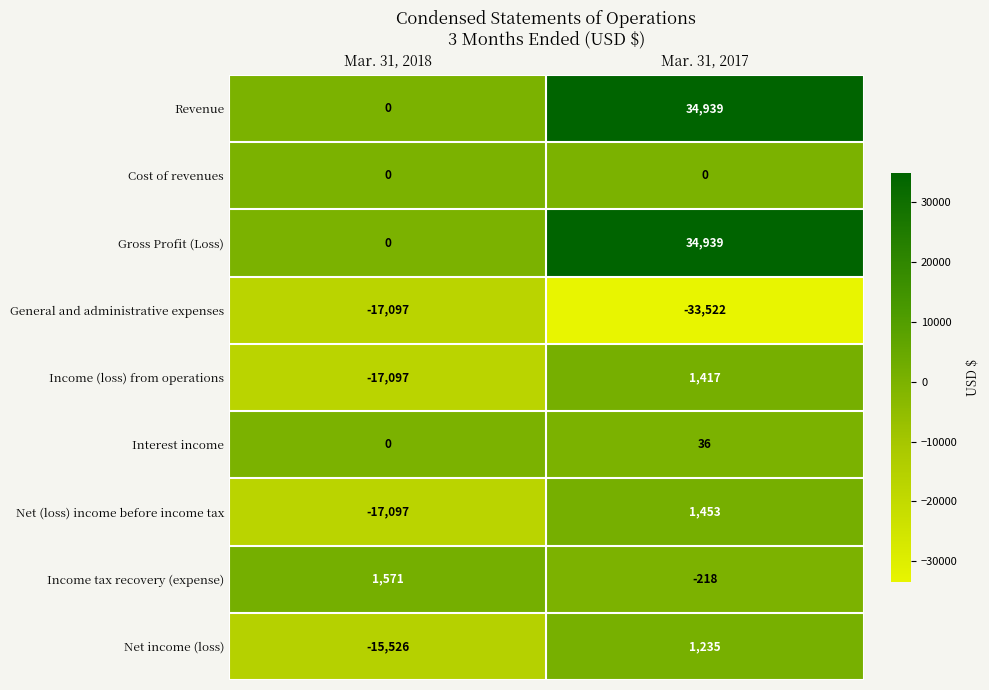

What is the total value across all series at Mar. 31, 2017?

40279